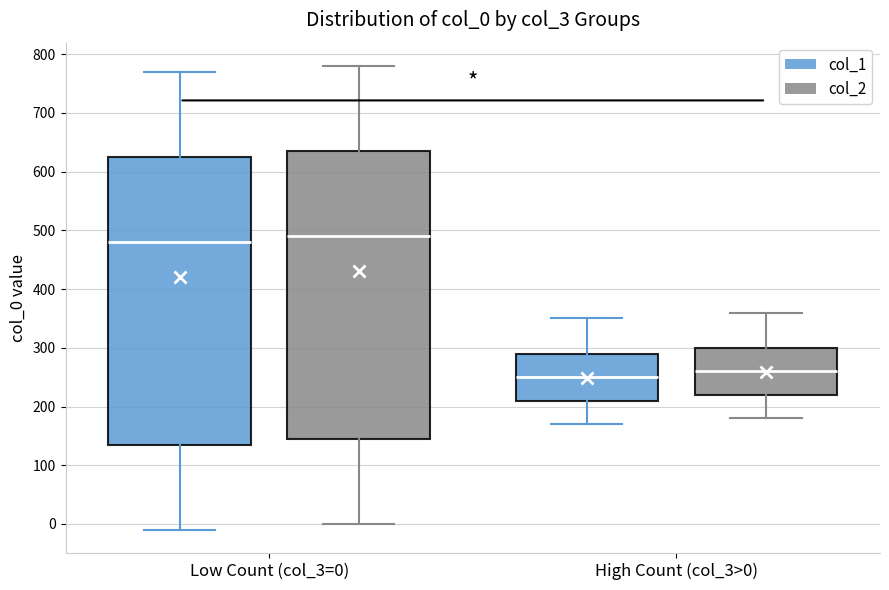

Reading left to right, read every box against the y-axis: the position of its median line, the range the box covers, and the ends of its whiskers. The values are not printed on the chart, so give them approximately, as read against the axis.

Low Count (col_3=0) (col_1): median 480, box 140 to 630, whiskers -10 to 770
Low Count (col_3=0) (col_2): median 490, box 150 to 640, whiskers 0 to 780
High Count (col_3>0) (col_1): median 250, box 210 to 290, whiskers 170 to 350
High Count (col_3>0) (col_2): median 260, box 220 to 300, whiskers 180 to 360